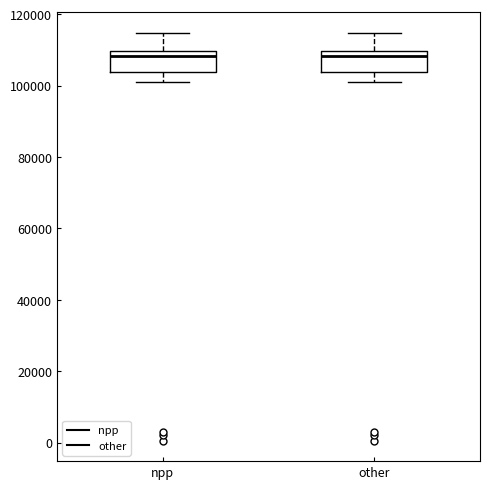

Where is the lower edge of the box for npp on the y-axis? The values are not printed on the chart, so give them approximately, as read against the axis.

104000